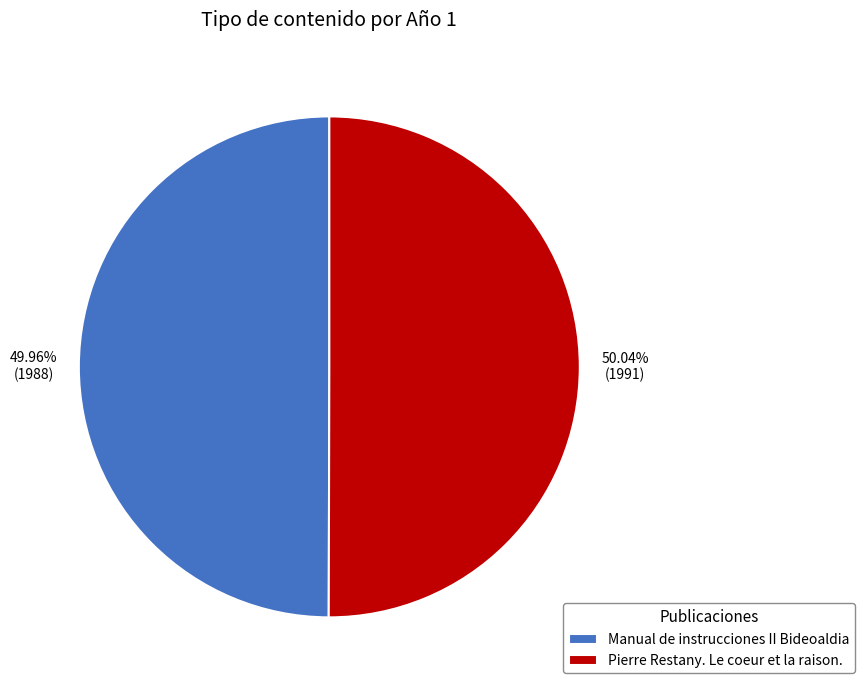

To the nearest percent, what percentage of the pie is Manual de instrucciones II Bideoaldia?

50%